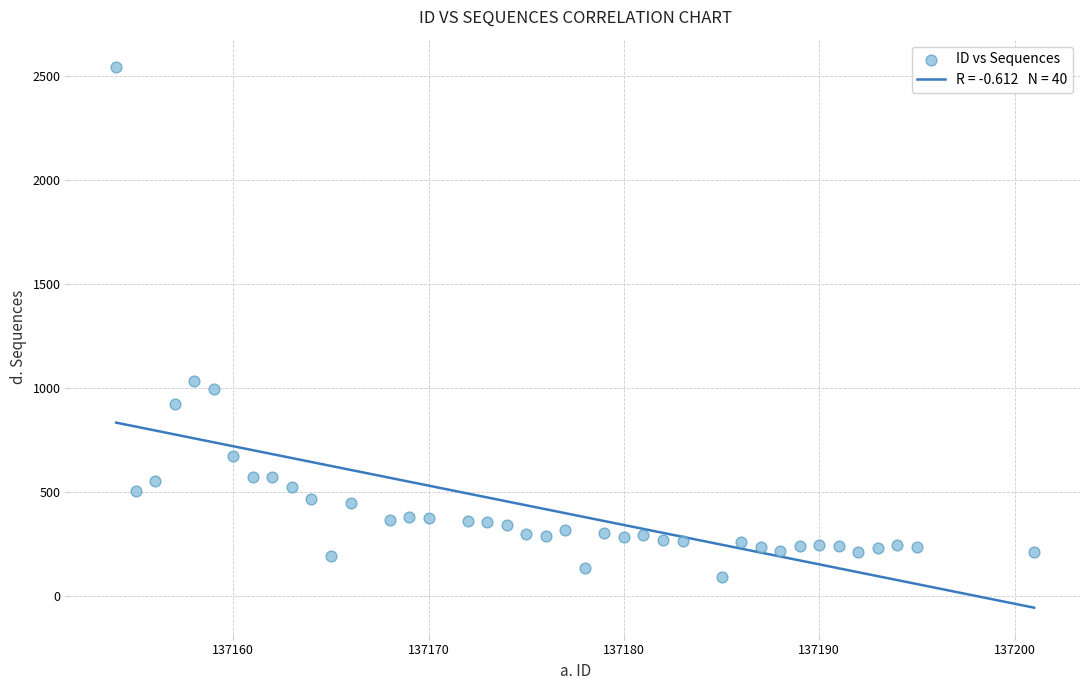

What Y value in the scatter plot is closest to 1317?

1034